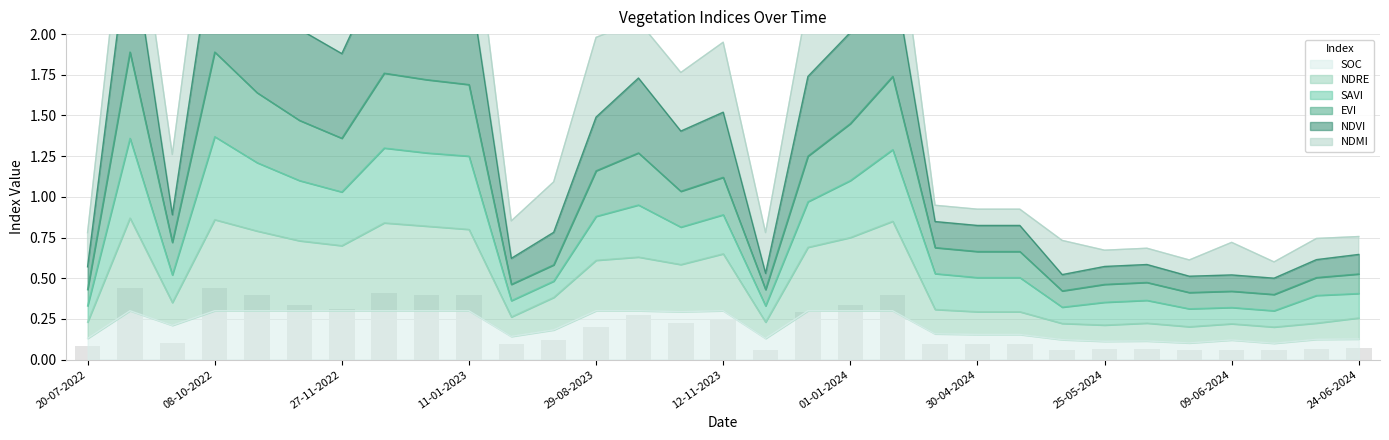

The SOC series shows 0.3 at 11-01-2023. True or false?

True